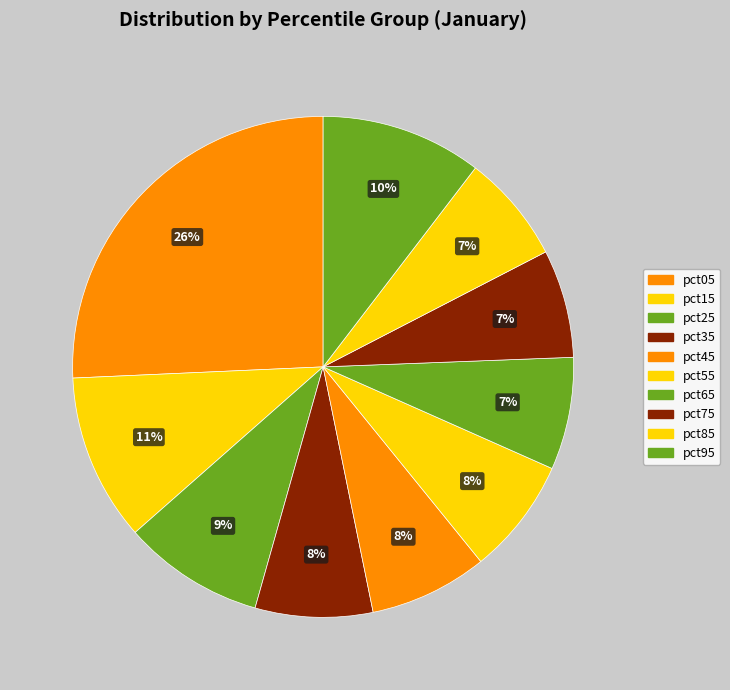

Is the sum of pct45 and pct75 greater than half?

No